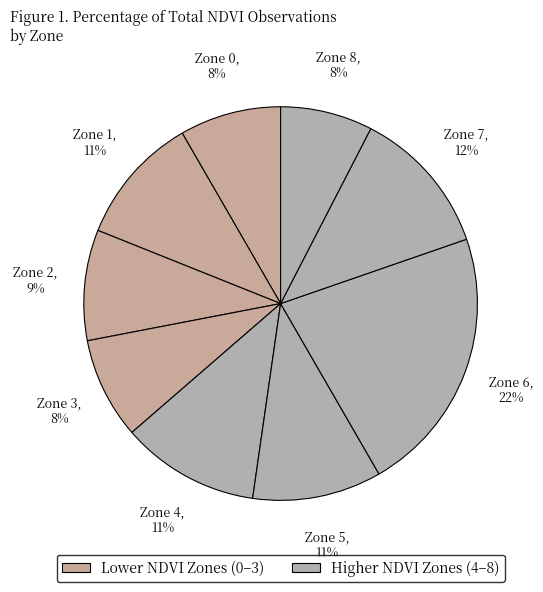

How many slices are in this pie chart?

9